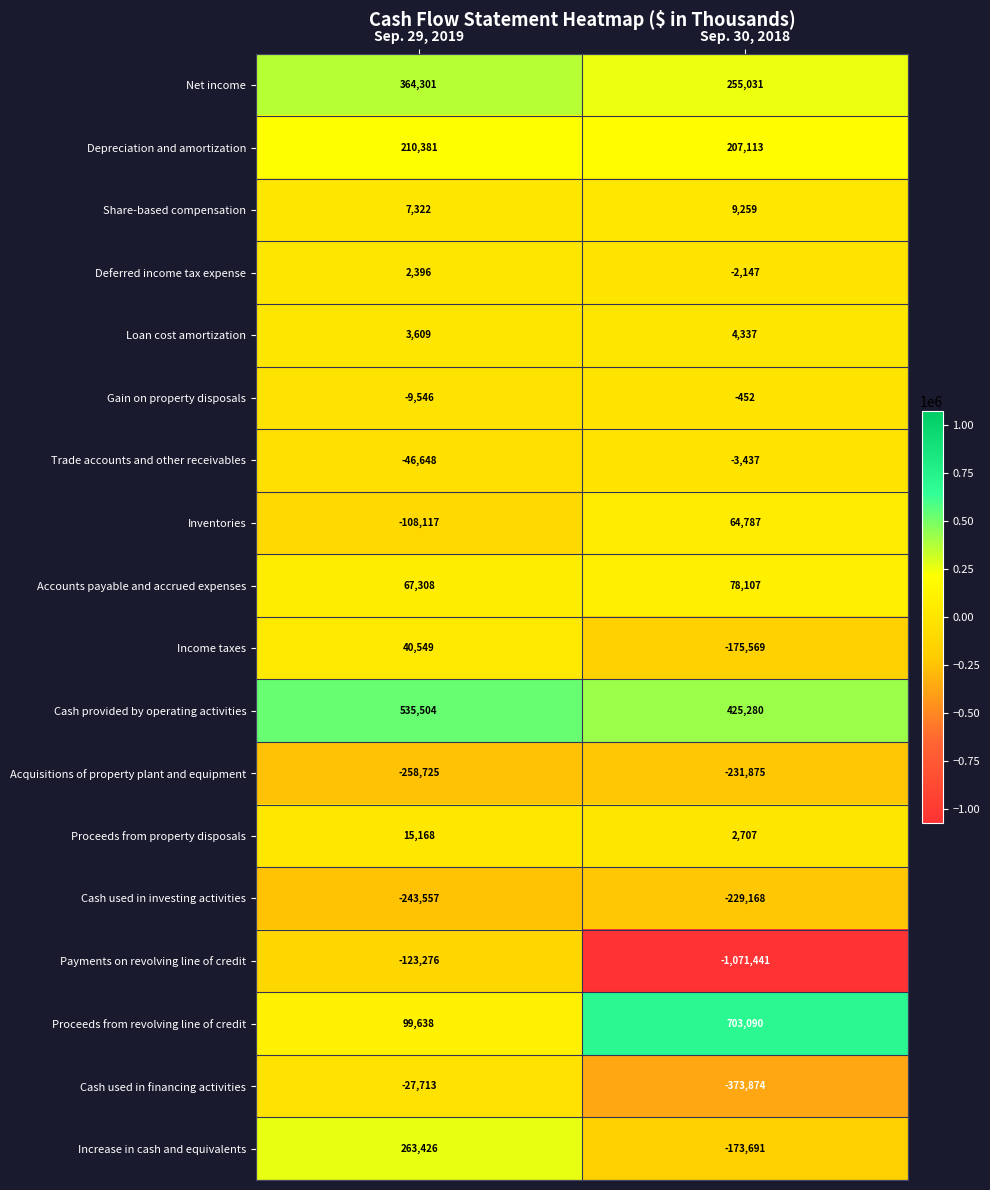

What is the maximum value shown in the chart?

703090